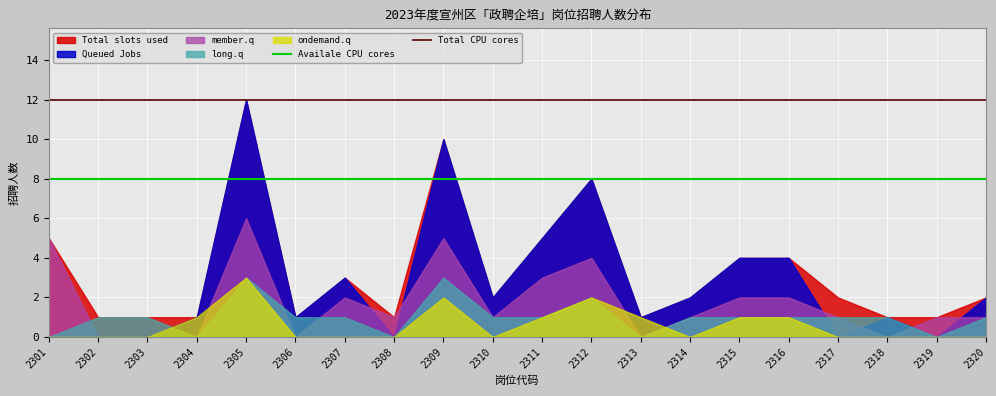

What is the spread (max minus min) of values at 2311?

4